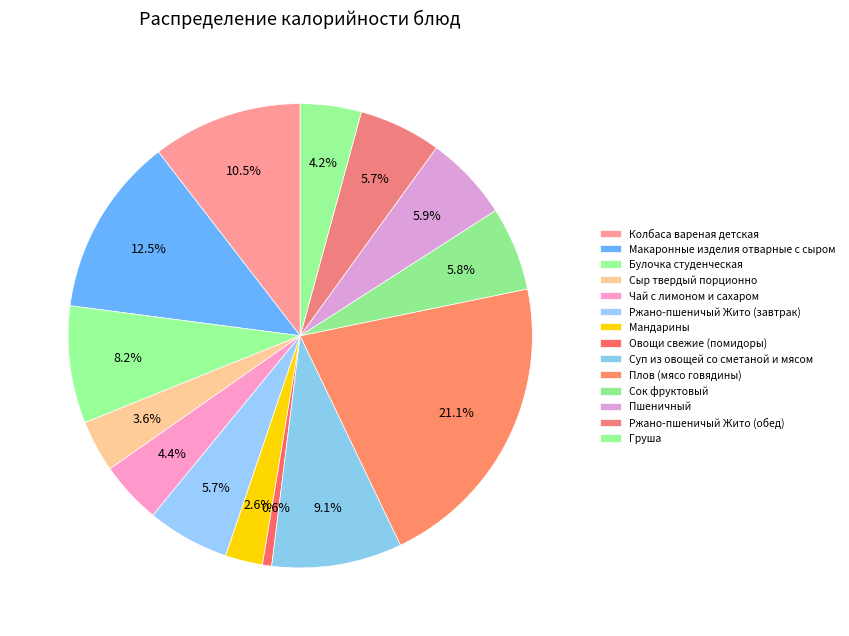

Is the sum of Ржано-пшеничый Жито (обед) and Овощи свежие (помидоры) greater than half?

No